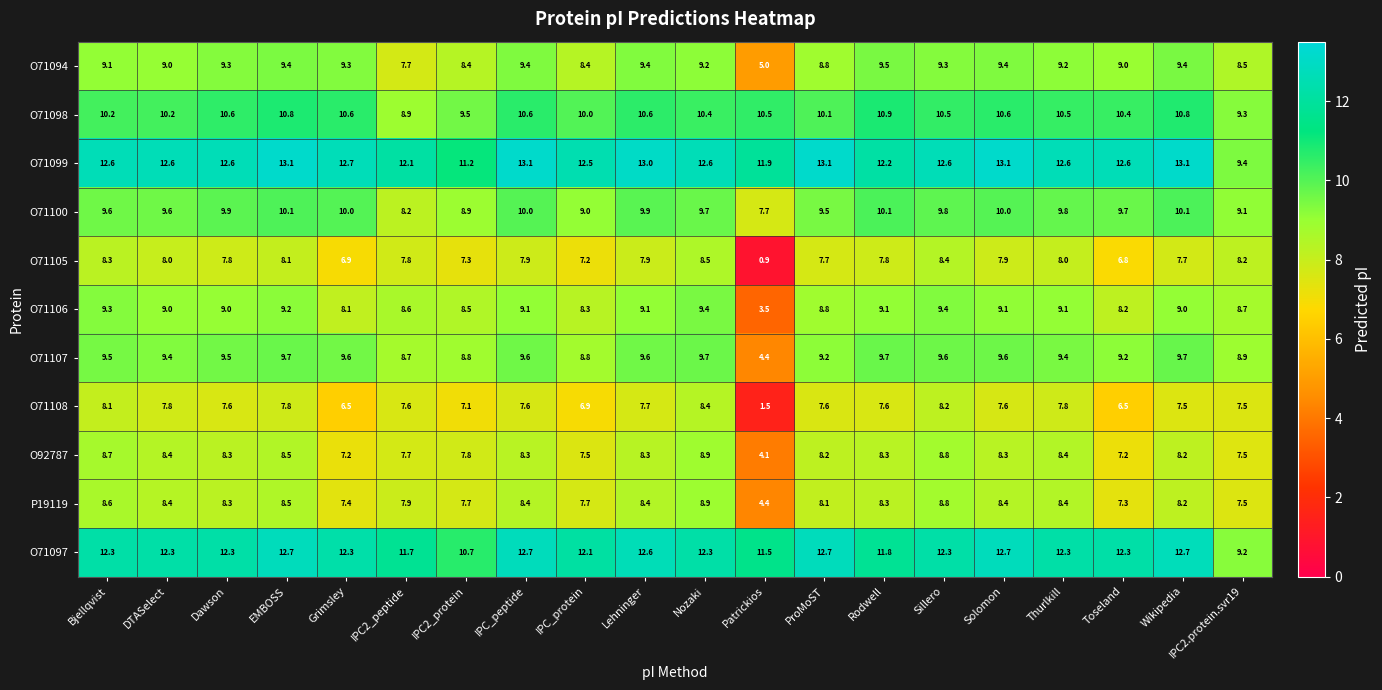

Rank the series at Bjellqvist from highest to lowest value.

O71099, O71097, O71098, O71100, O71107, O71106, O71094, O92787, P19119, O71105, O71108